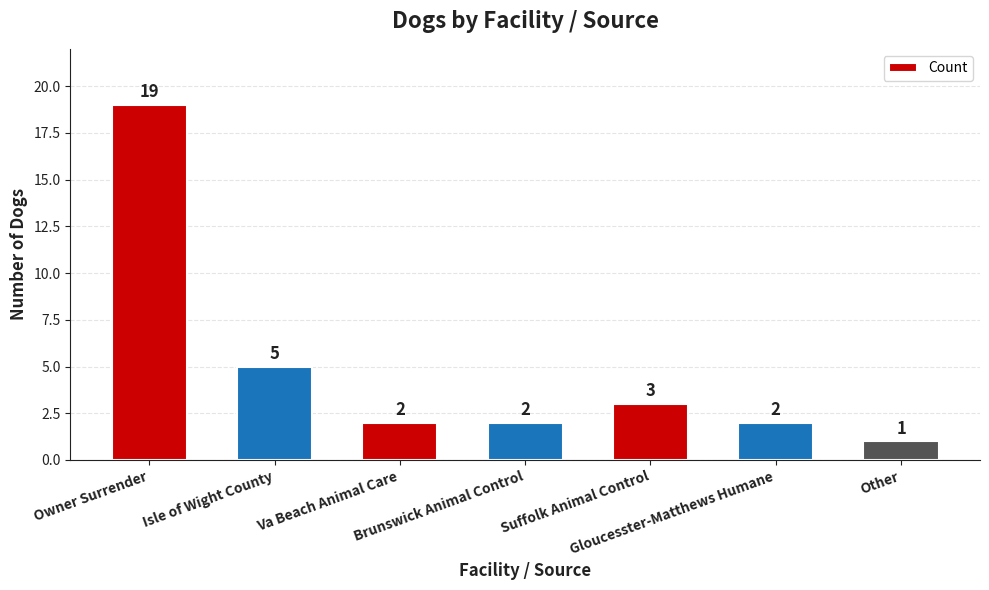

True or false: the data shows 3 at Suffolk Animal Control.

True